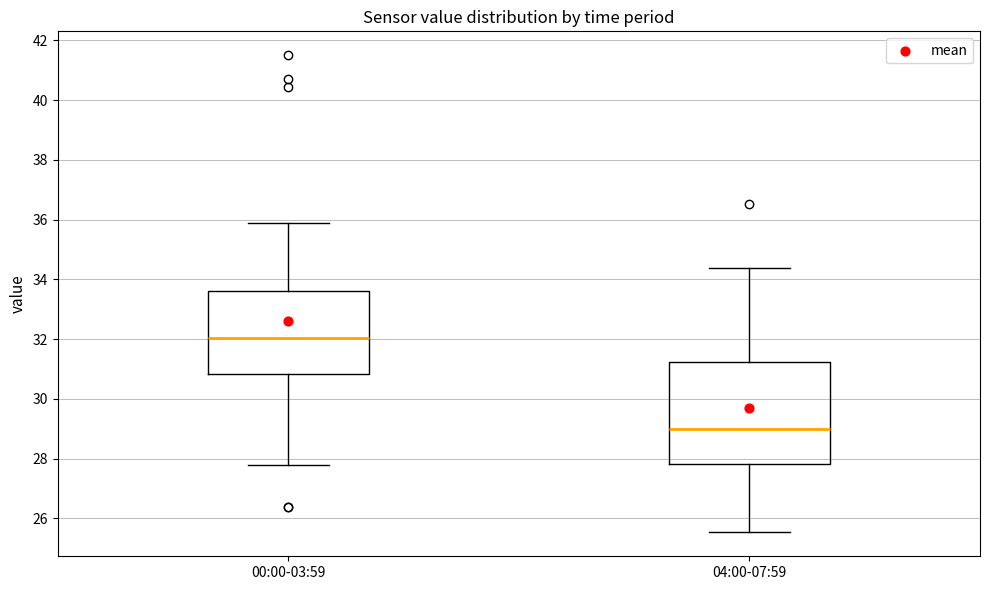

Reading left to right, transcribe this box plot: for each box, give where its median line is, the range the box spans, and where its two whiskers end, as read against the y-axis. The values are not printed on the chart, so give them approximately, as read against the axis.

00:00-03:59: median 32.0, box 30.8 to 33.6, whiskers 27.8 to 36.0
04:00-07:59: median 29.0, box 27.8 to 31.2, whiskers 25.6 to 34.4